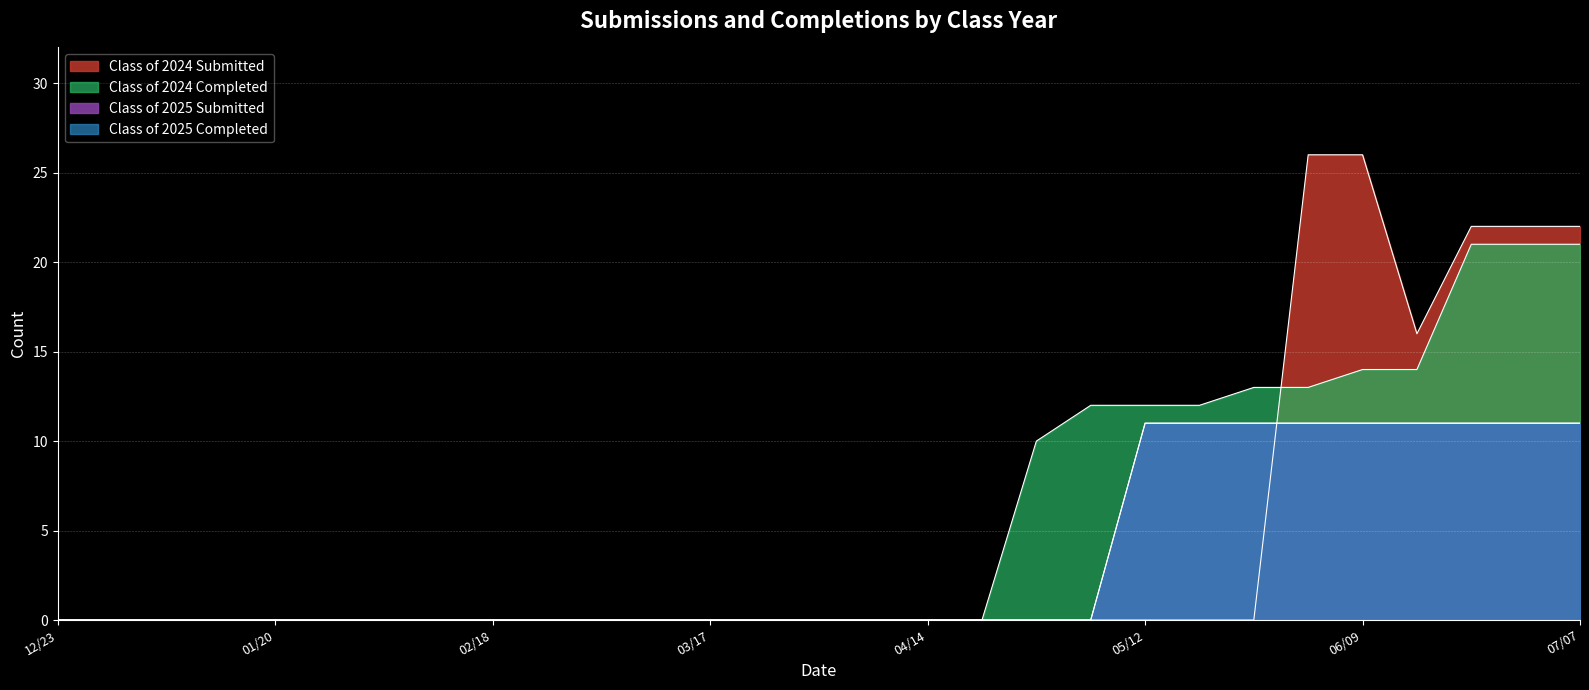

True or false: Class of 2025 Completed has more than 2 interior local peaks.

False